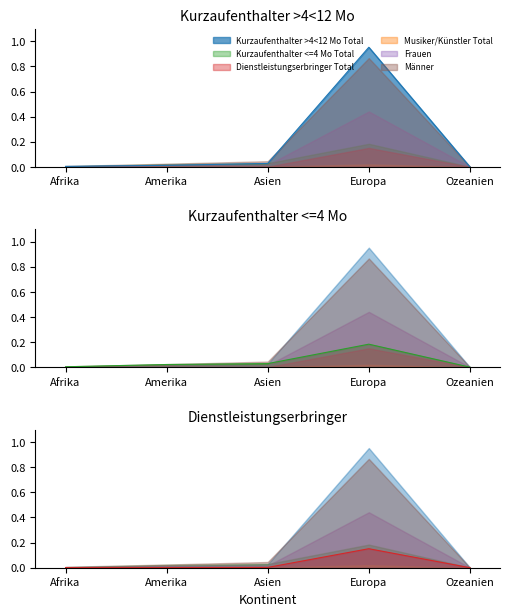

What is the label of the 2nd point from the left?

Amerika